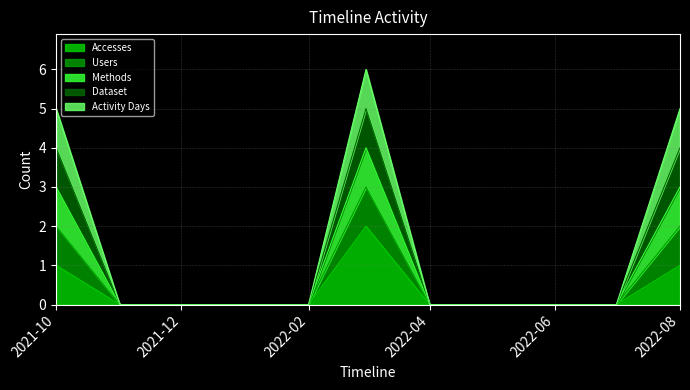

Which has a higher value, 2022-03 or 2022-06?

2022-03